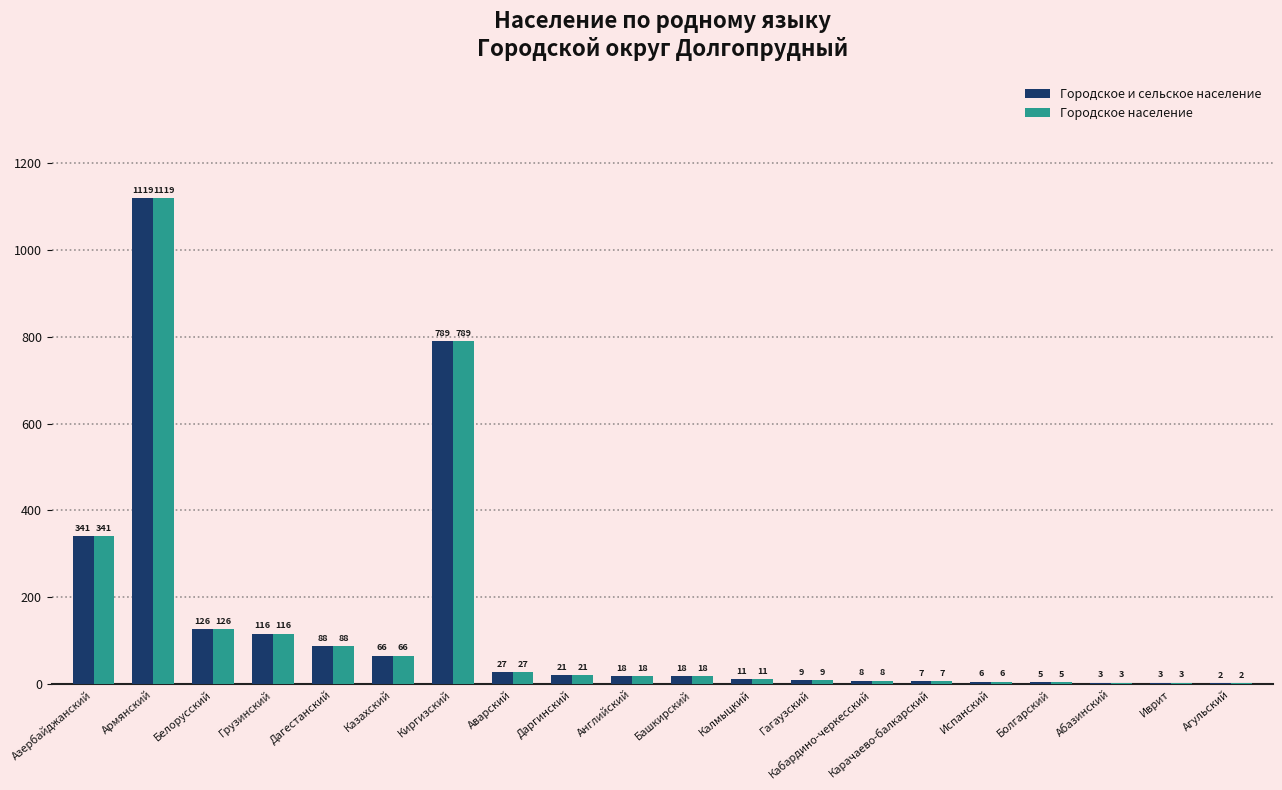

Are the bars grouped side by side (vs. stacked)?

Yes